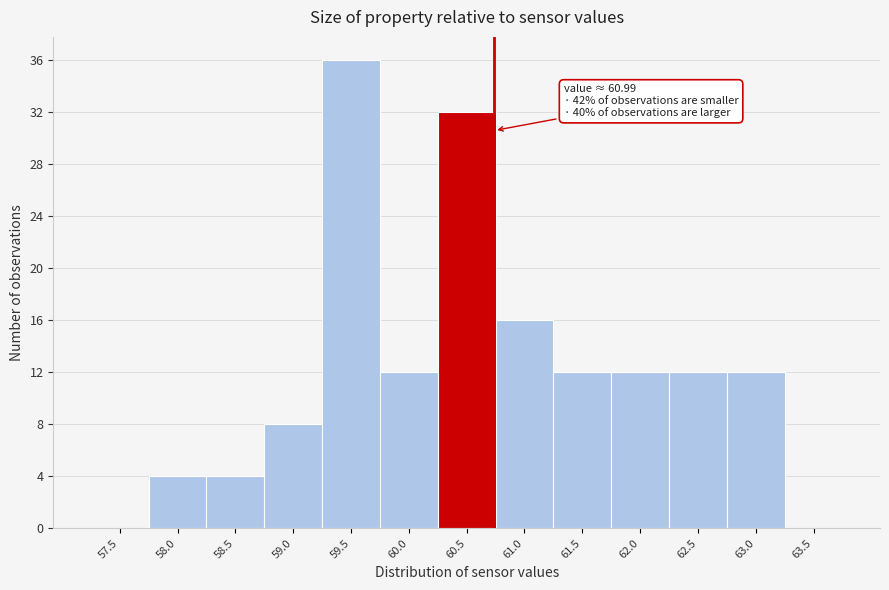

Reading left to right, what are all the values shown in this chart?

57.5=0	58.0=4	58.5=4	59.0=8	59.5=36	60.0=12	60.5=32	61.0=16	61.5=12	62.0=12	62.5=12	63.0=12	63.5=0